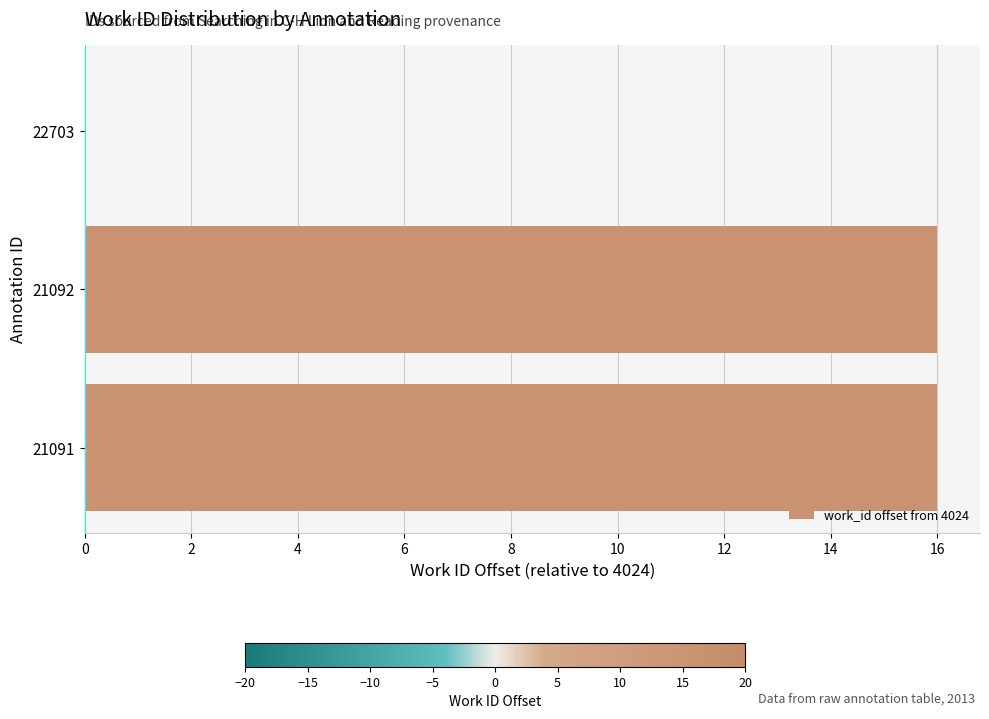

How many data points does each series have?

3